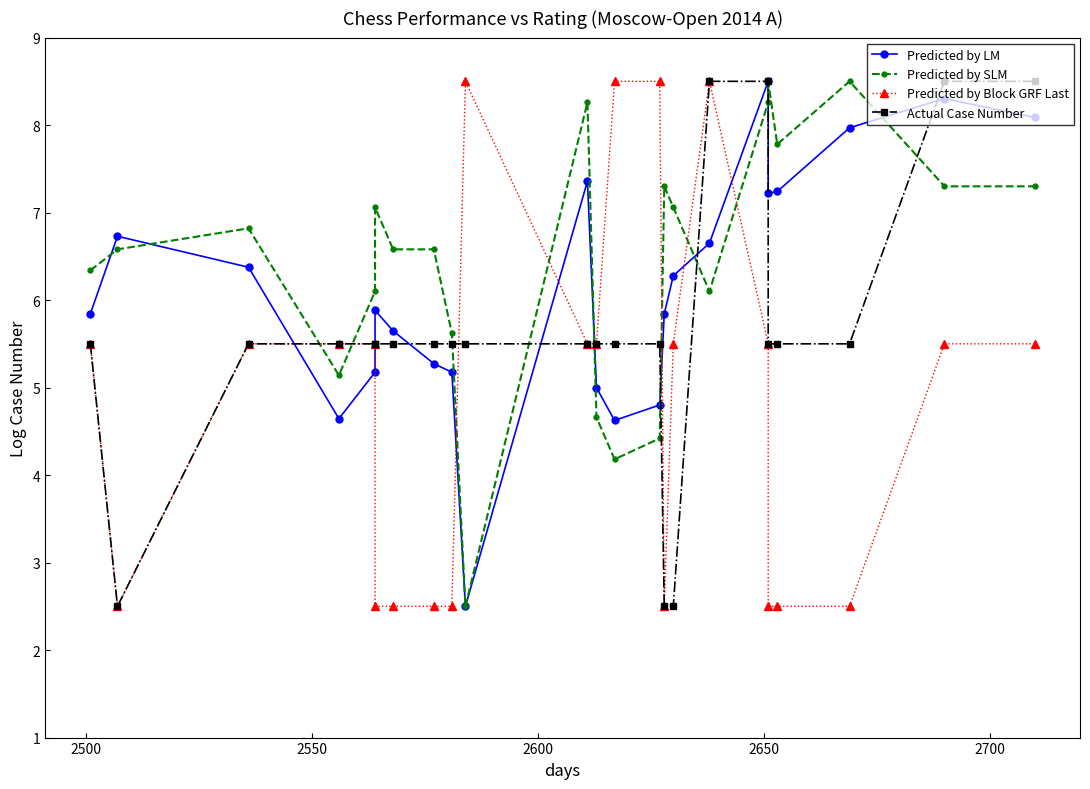

At how many categories does at least one series exceed 5?

23